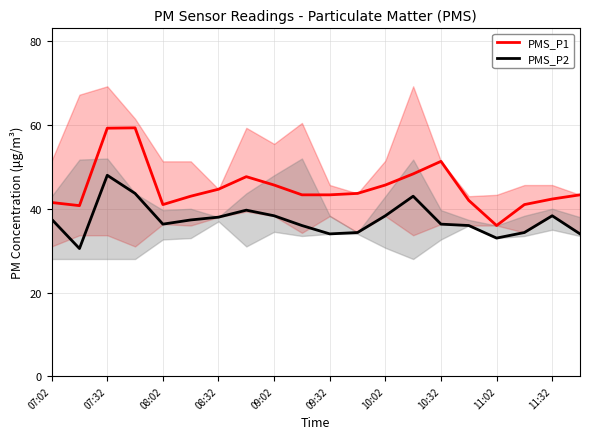

What is the value of the PMS_P1 point at the 19th from the left?

42.3